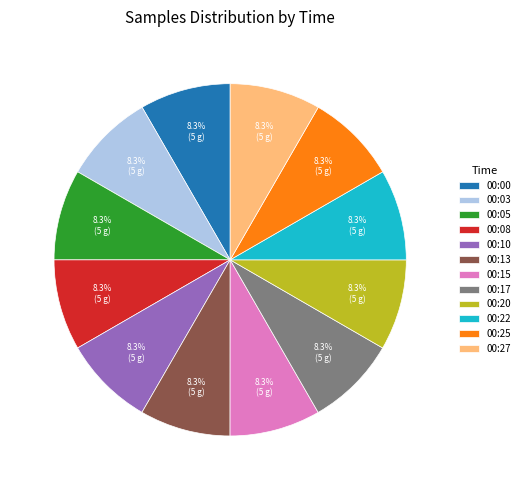

The 00:22 slice represents 8% of the pie. True or false?

True